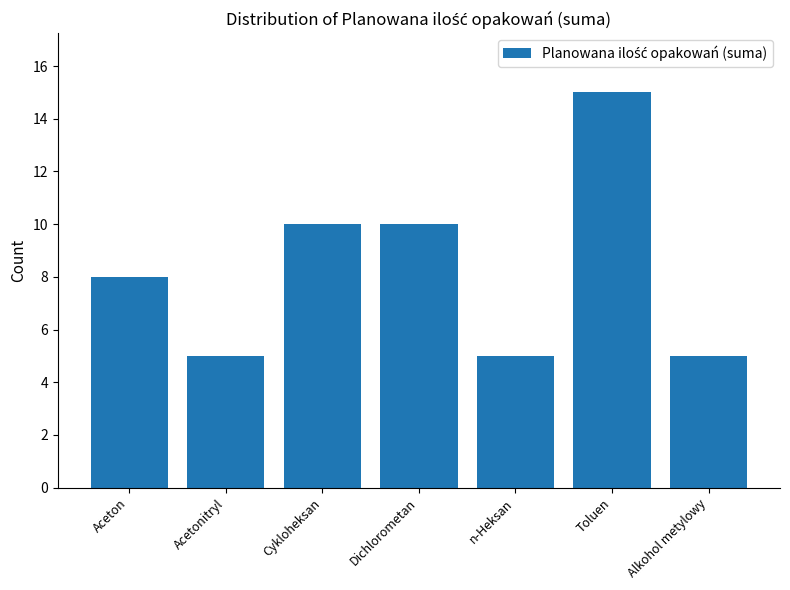

What is the label of the 2nd bar from the right?

Toluen